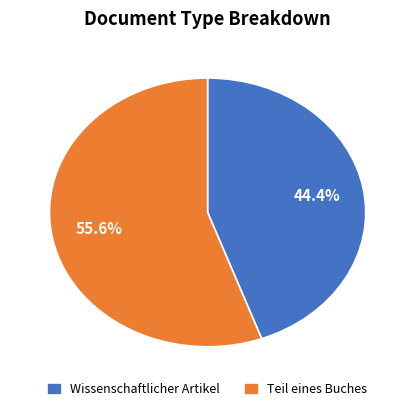

Does any single category account for the majority?

Yes